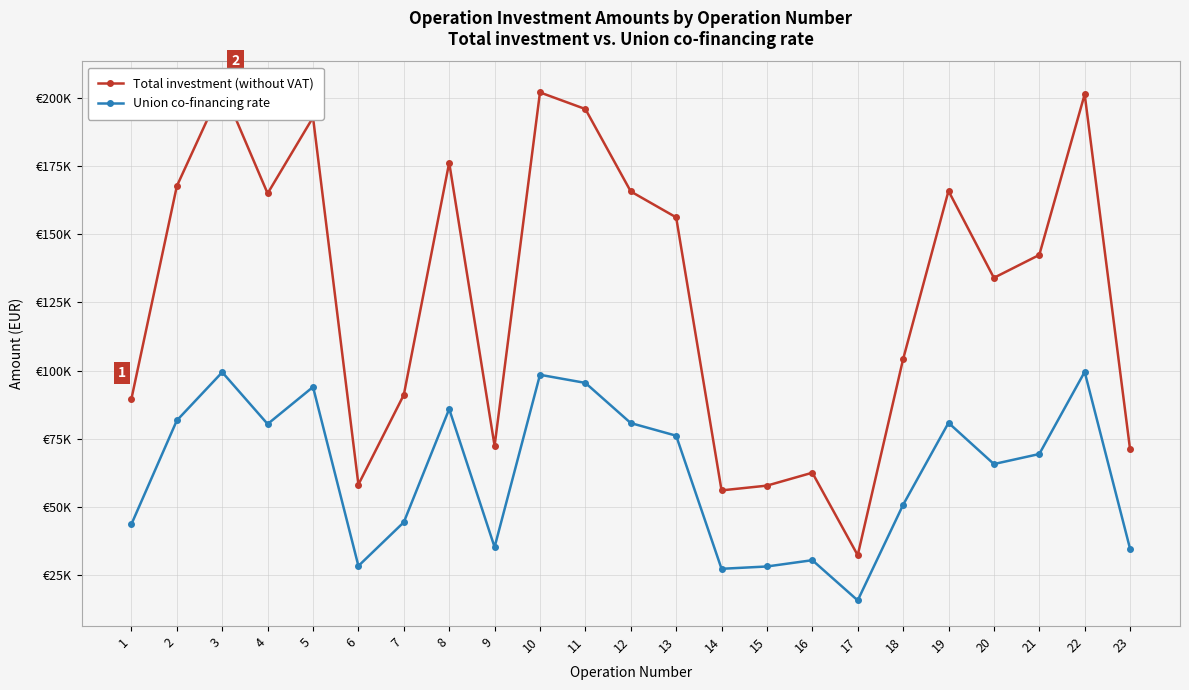

What is the value of the Total investment (without VAT) point at the 18th from the left?

104192.8